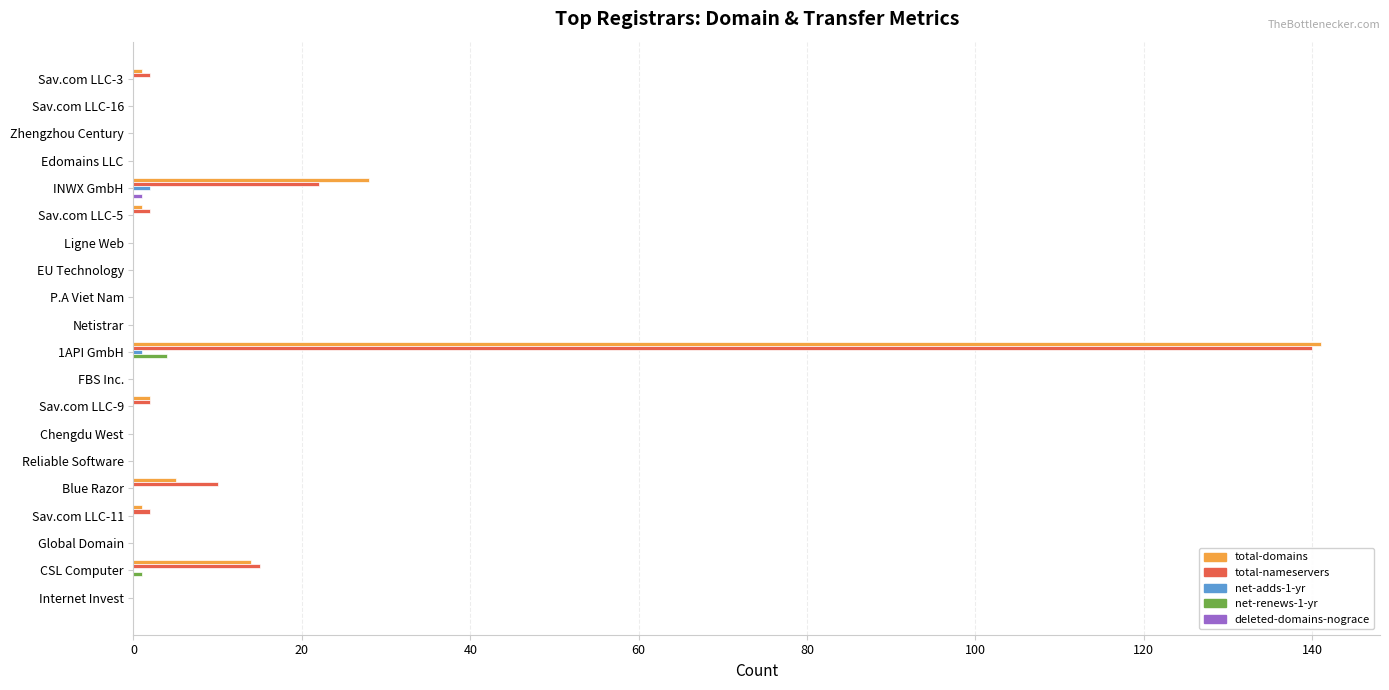

At which label is total-domains closest to 70?

INWX GmbH